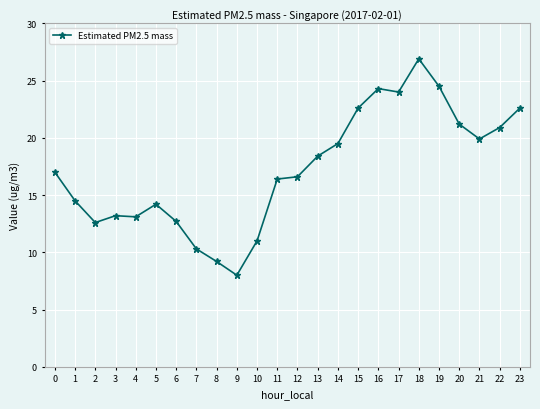

Approximately how many times larger is the value at 0 compared to 5?

1.2